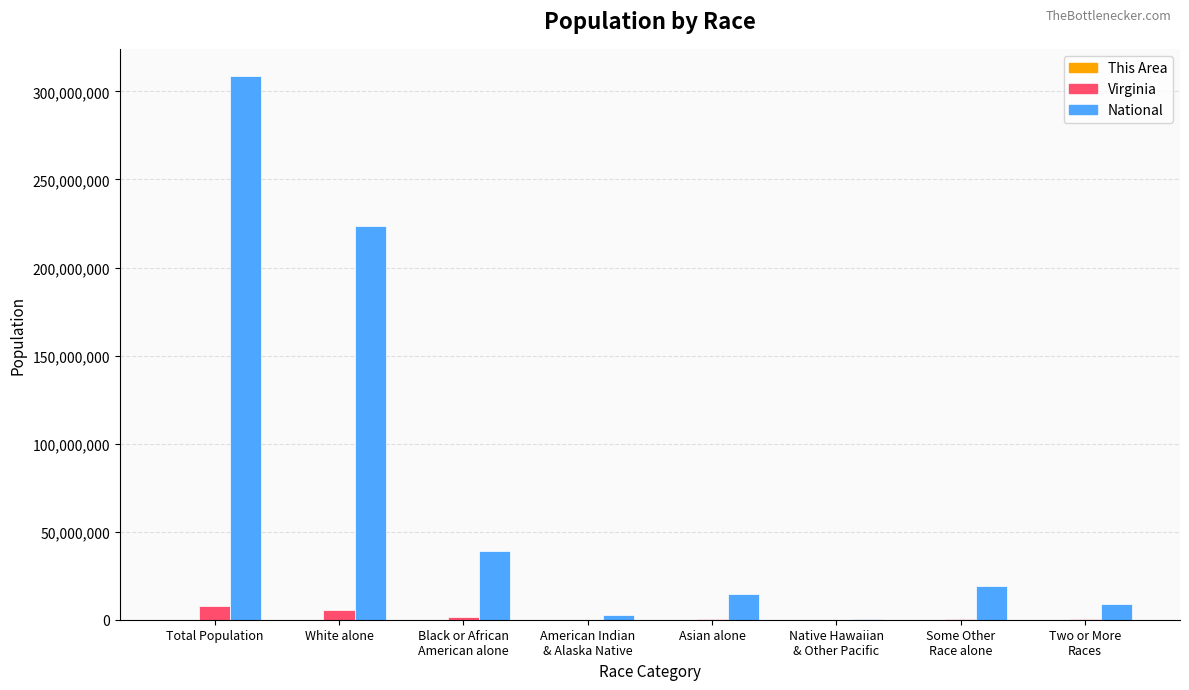

The National series shows 508023314 at Total Population. True or false?

False